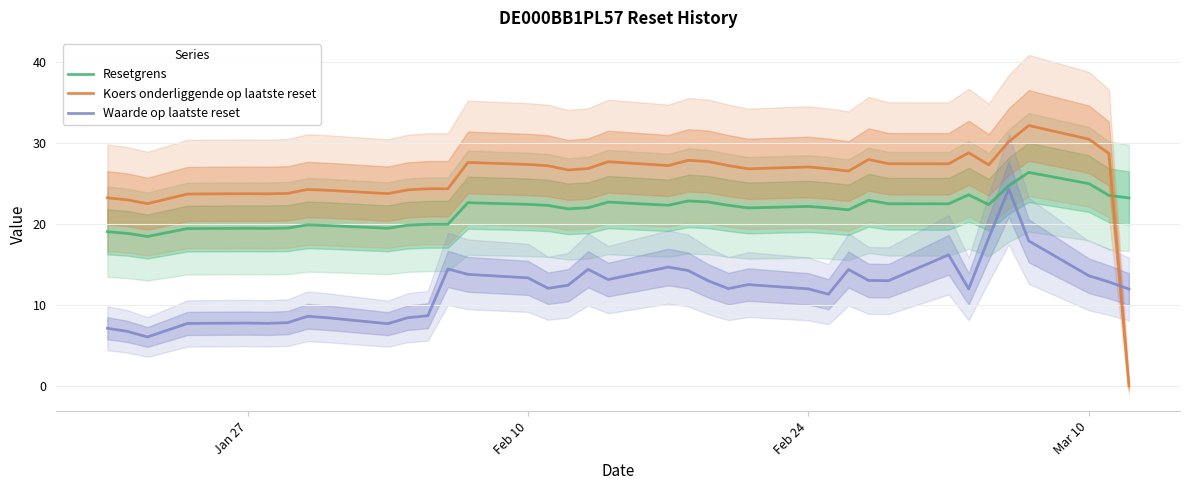

What is the sum of all Koers onderliggende op laatste reset values?

950.0